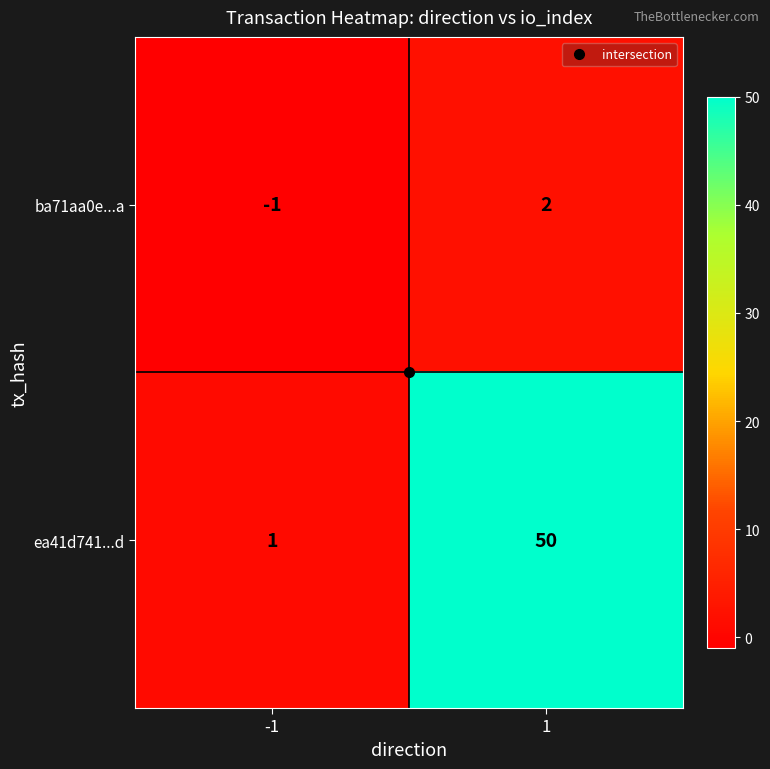

The value of ba71aa0e...a at -1 is 0. True or false?

False